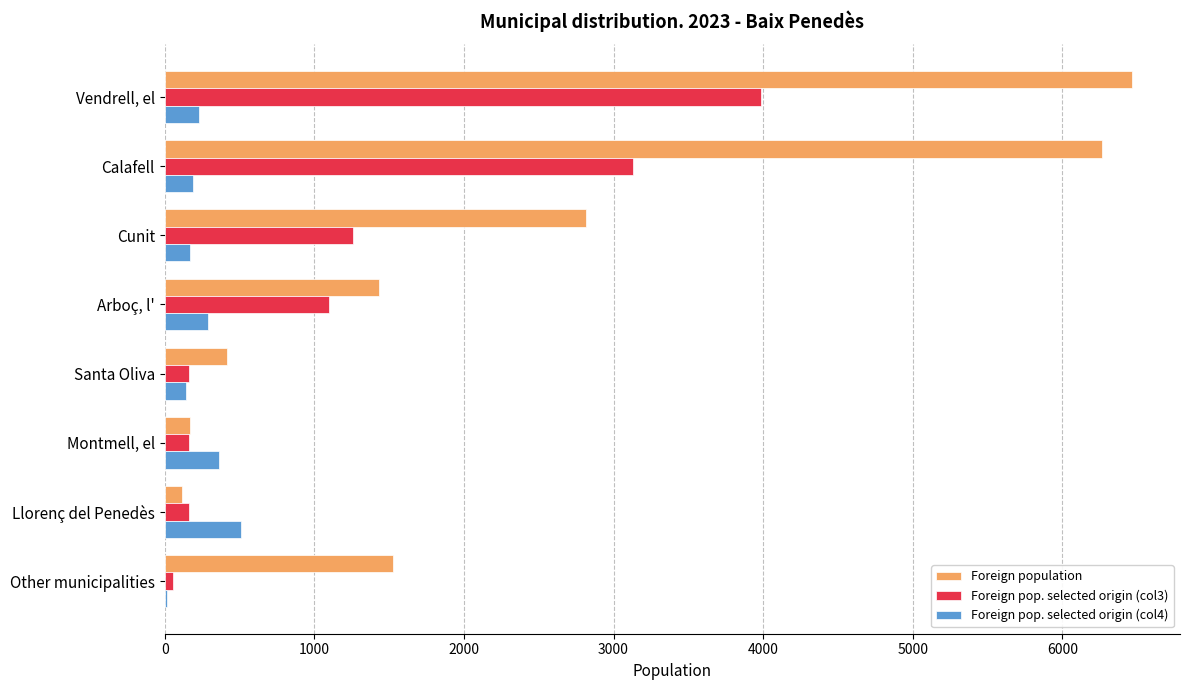

Which series has the largest total across all categories?

Foreign population